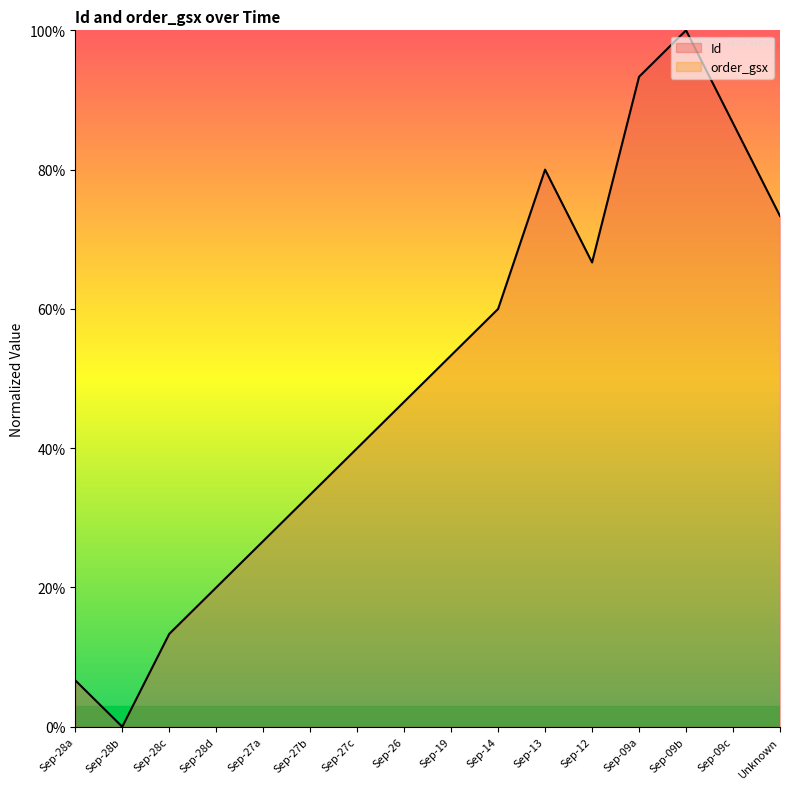

List the labels in order of Id value, largest first.

Sep-09b, Sep-09a, Sep-09c, Sep-13, Unknown, Sep-12, Sep-14, Sep-19, Sep-26, Sep-27c, Sep-27b, Sep-27a, Sep-28d, Sep-28c, Sep-28a, Sep-28b